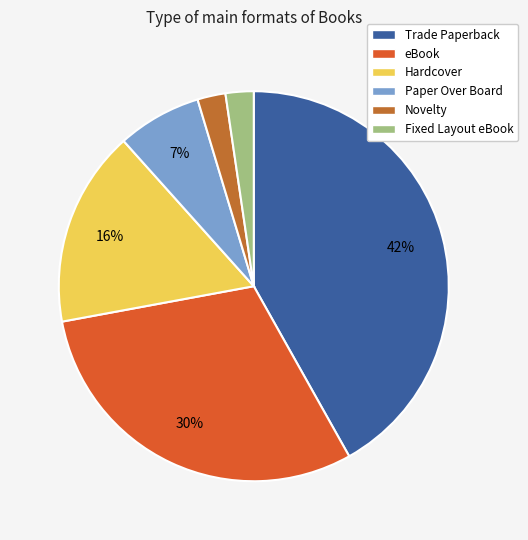

What is the smallest slice in the pie chart?

Novelty